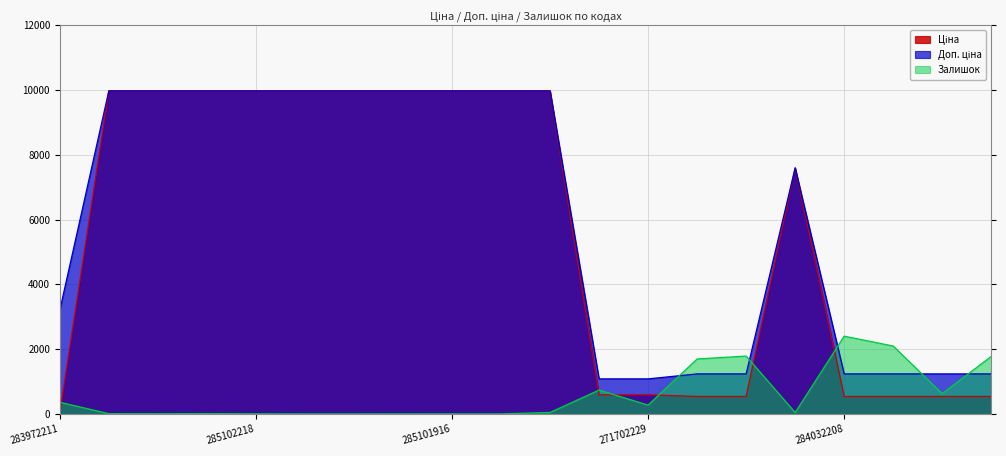

Which category has the highest value in the Ціна series?

285101569